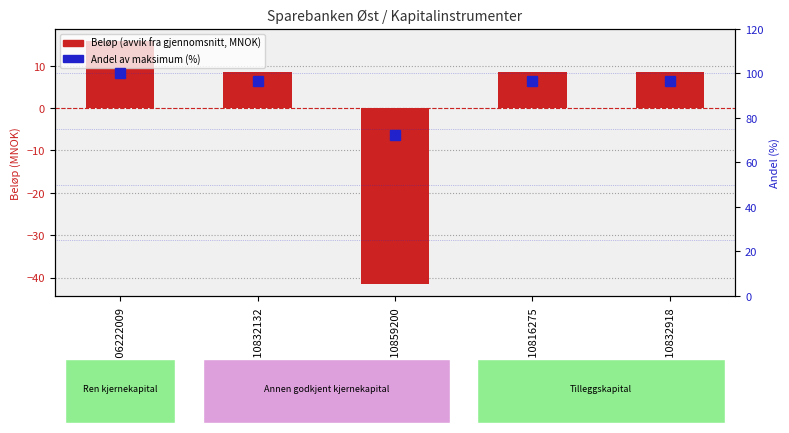

What is the sum of the Beløp (avvik fra gjennomsnitt) values at NO0010832132 and NO0010816275?

17.1